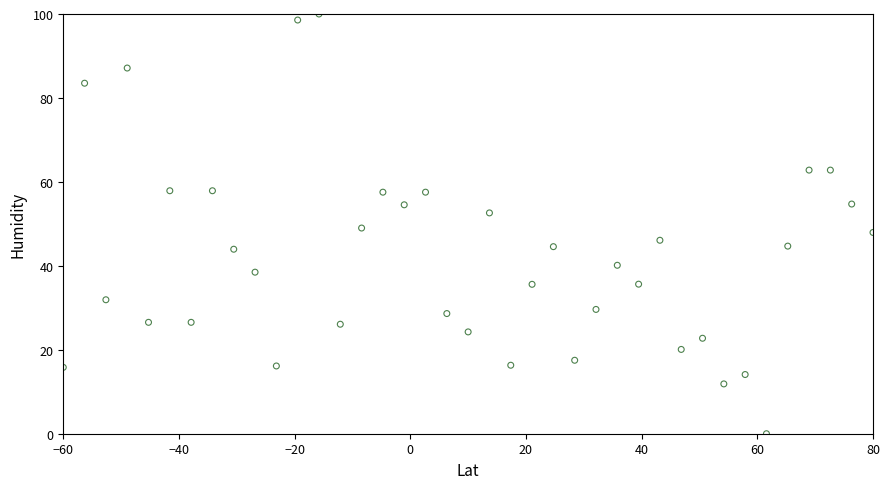

What is the range of X values (max minus min)?

140.0